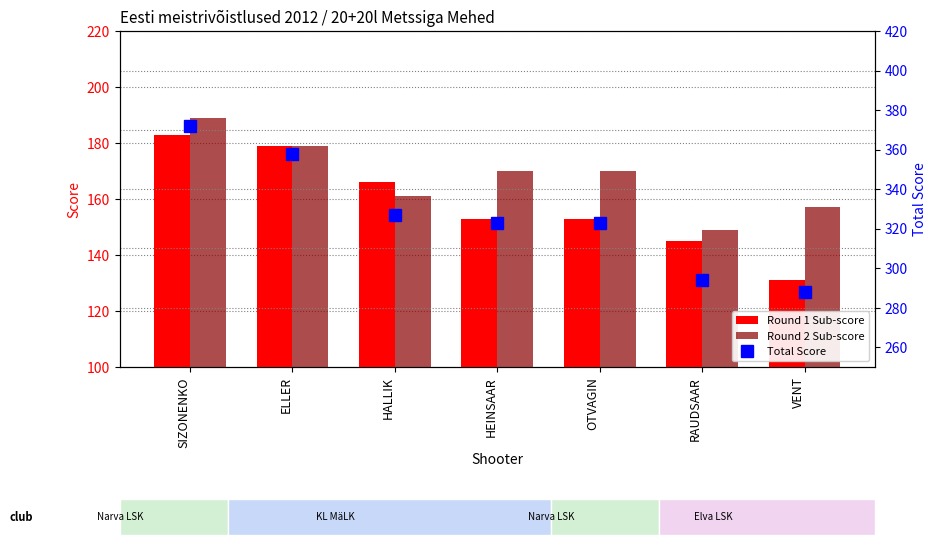

How many categories are shown in the chart?

7